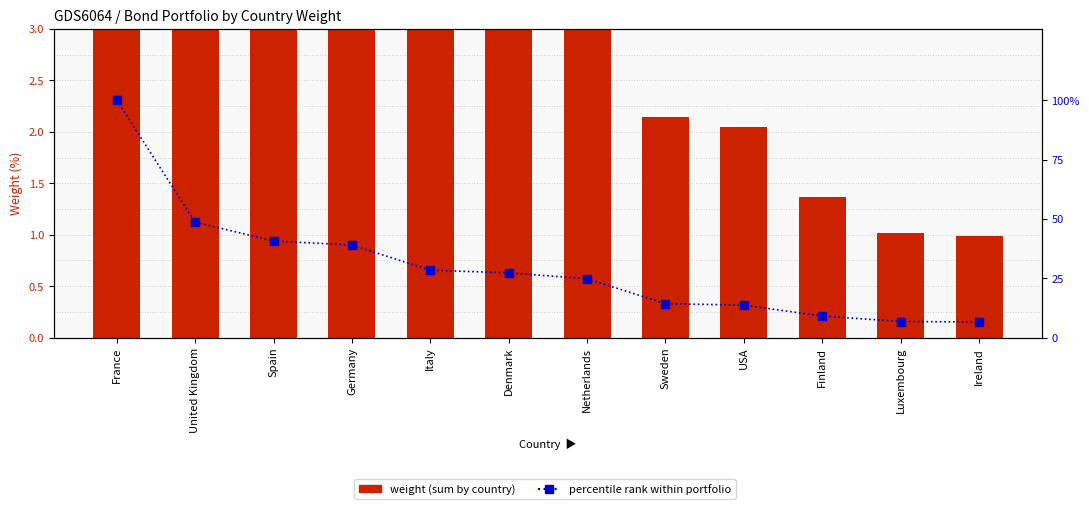

At how many categories does at least one series exceed 59?

1